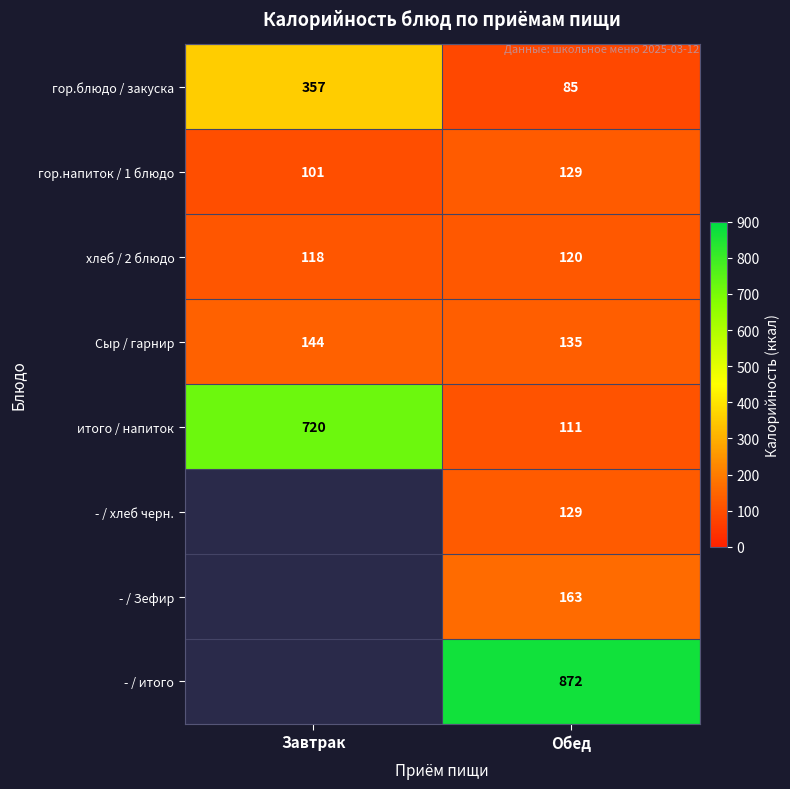

Is the value of - / хлеб черн. at Обед greater than the value of итого / напиток at Обед?

Yes